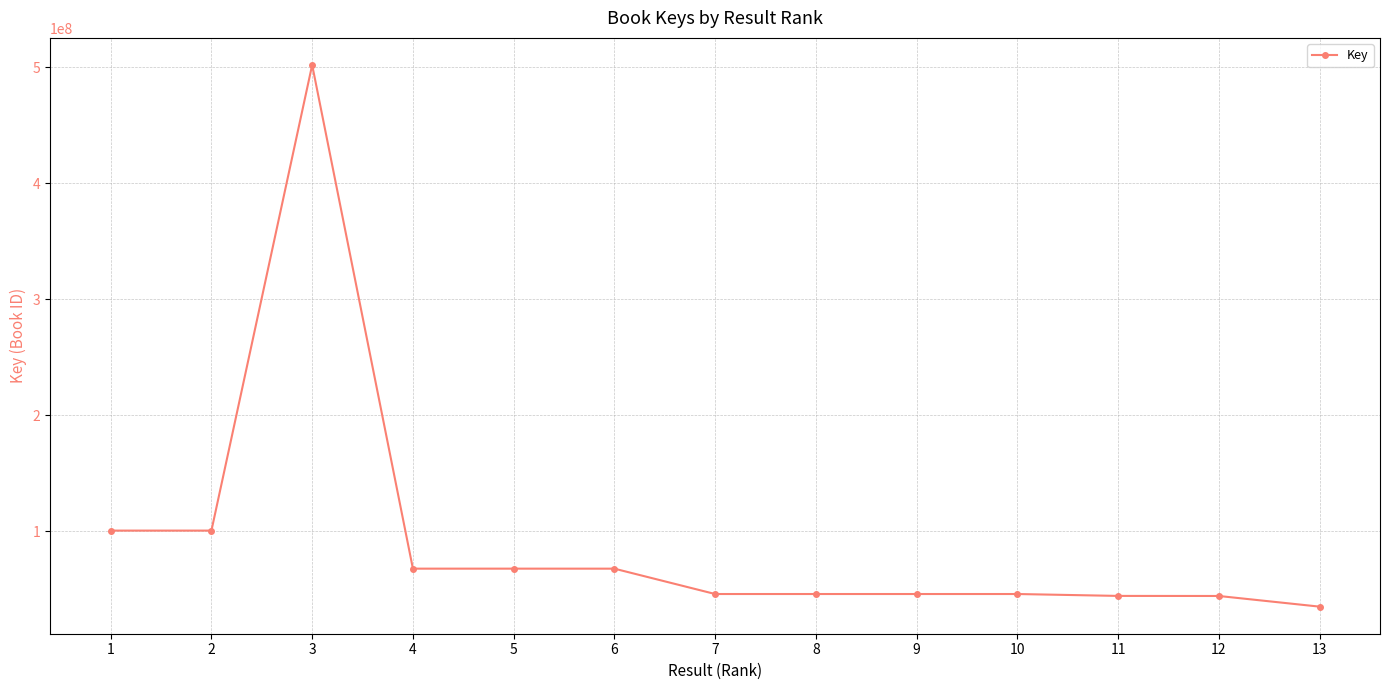

The value at 2 is 100480077. True or false?

True